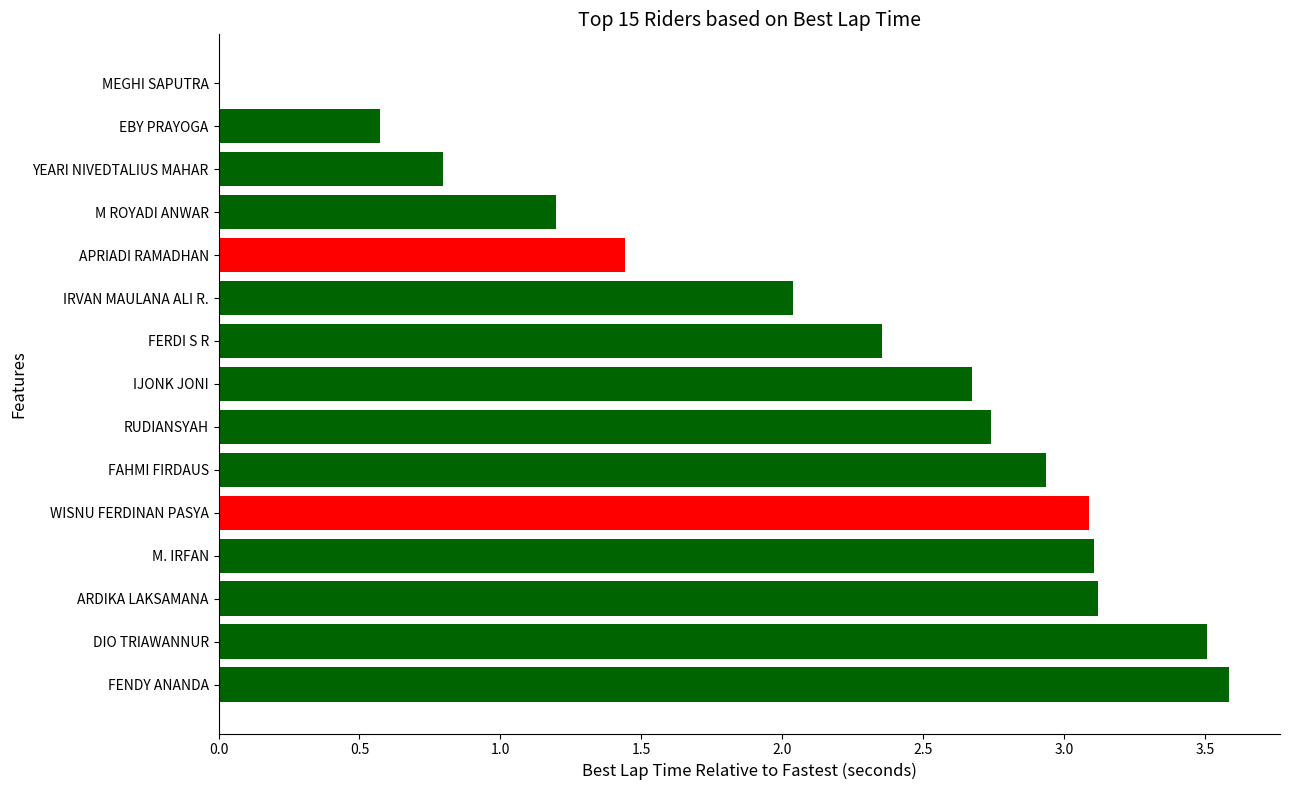

The value at APRIADI RAMADHAN is 0.4. True or false?

False